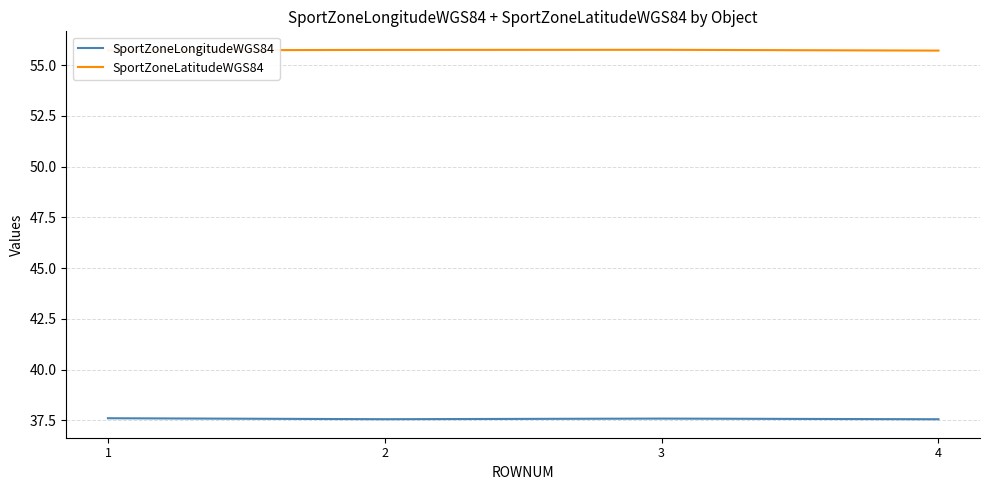

At how many categories does at least one series exceed 45?

4